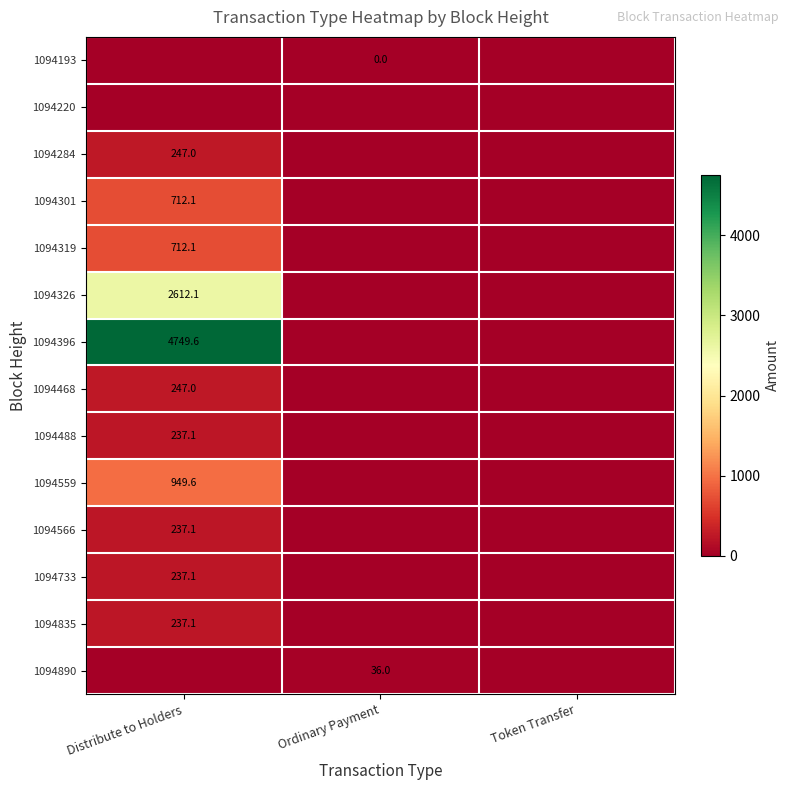

Between Ordinary Payment and Token Transfer, which is larger?

Ordinary Payment